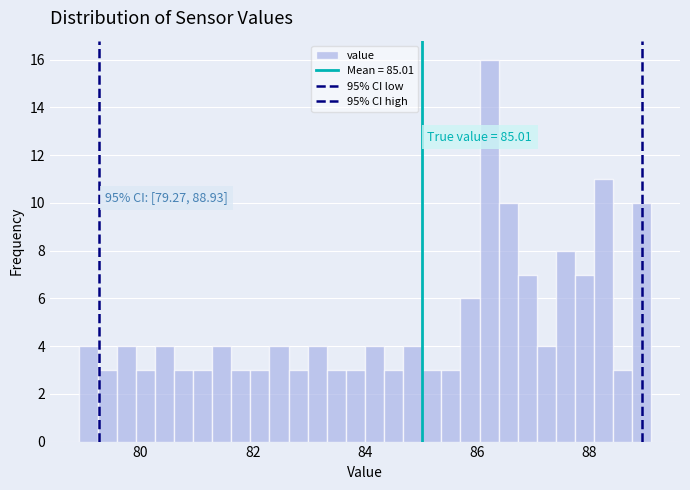

Read against the x-axis, roughly where is the centre of the tallest bar?

86.2